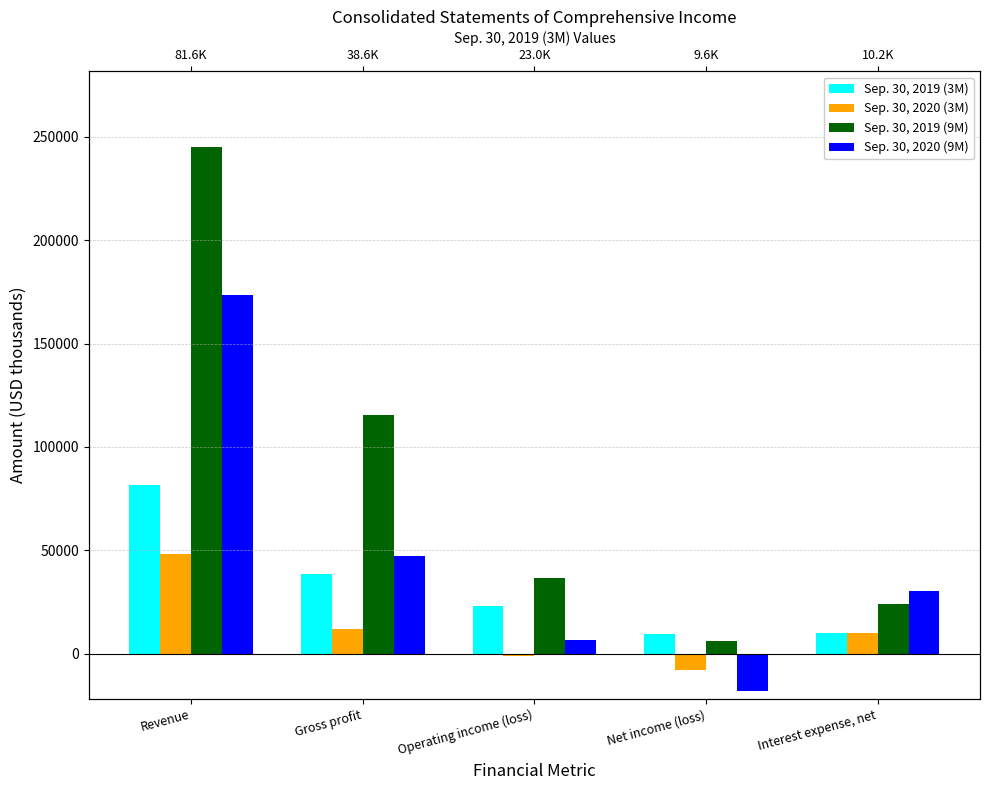

At which category is the sum across all series the highest?

Revenue